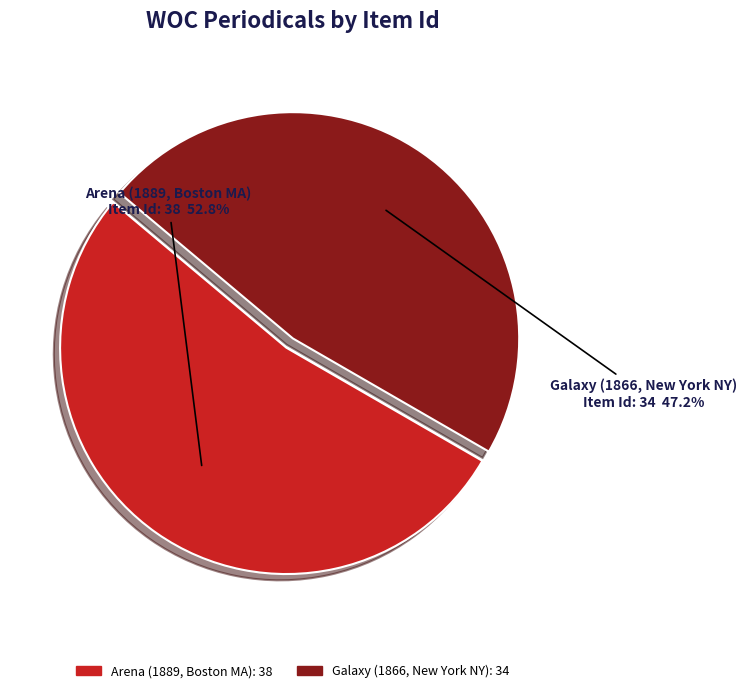

True or false: Arena (1889, Boston MA) accounts for 53% of the total.

True